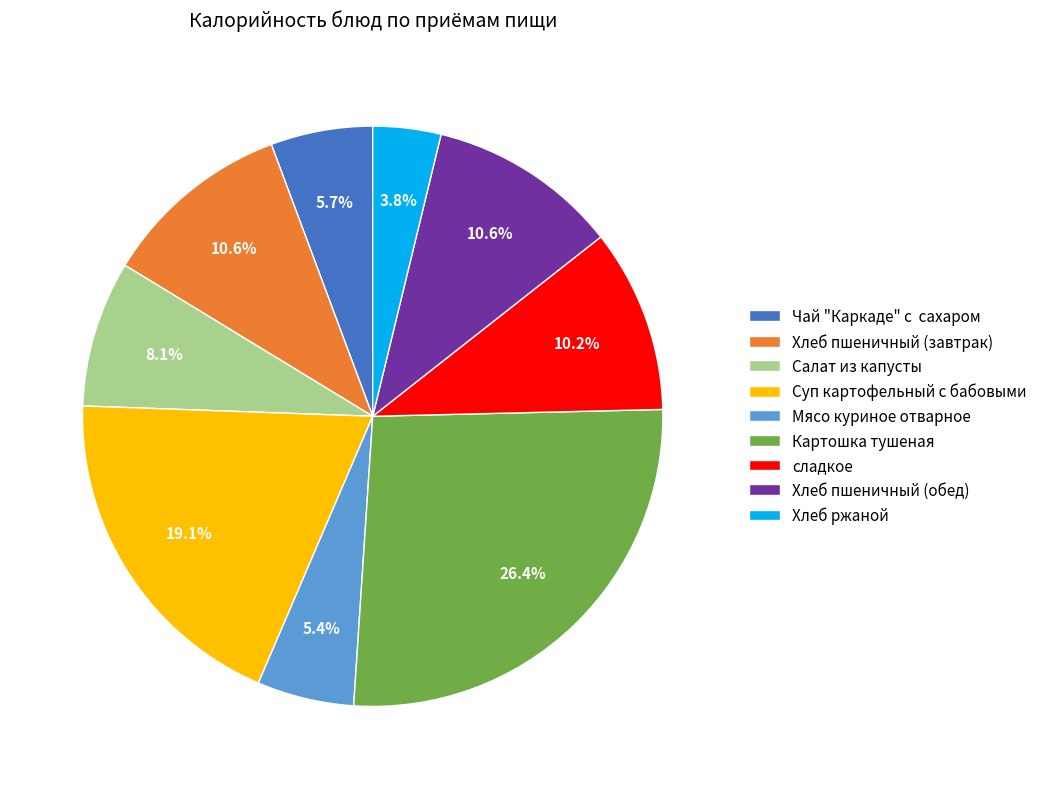

Which slice is the largest?

Картошка тушеная